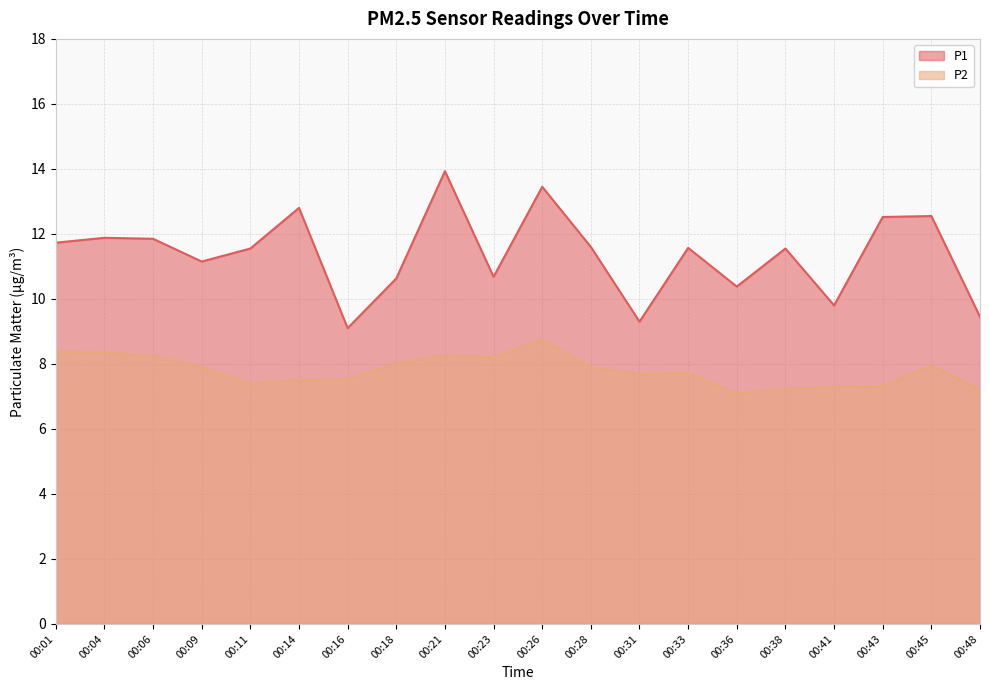

Which series has the largest total across all categories?

P1